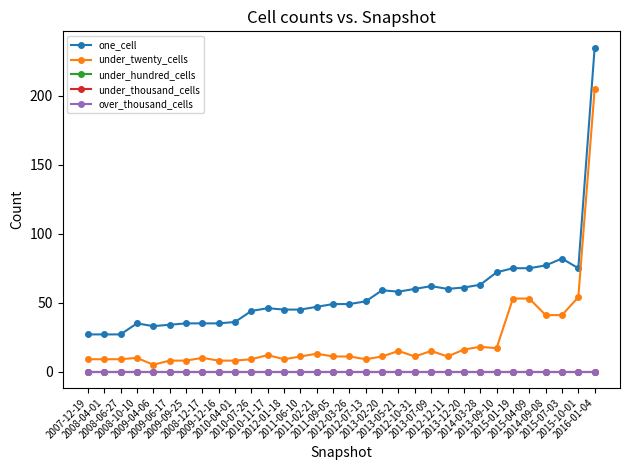

The one_cell series shows 235 at 2016-01-04. True or false?

True